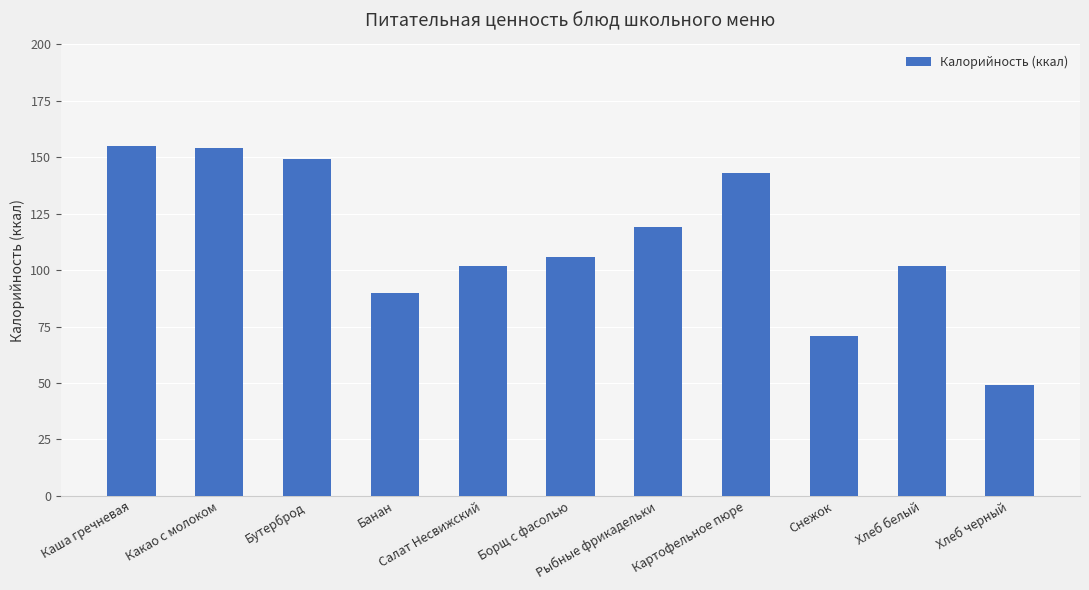

Between Борщ с фасолью and Хлеб белый, which is larger?

Борщ с фасолью